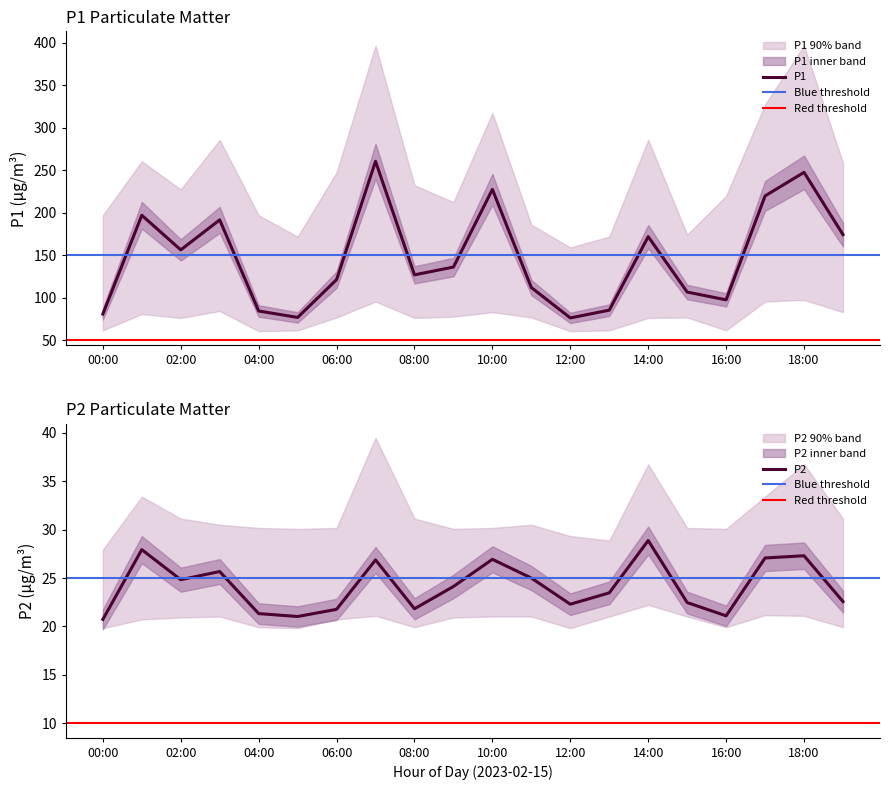

At how many categories does at least one series exceed 338?

2